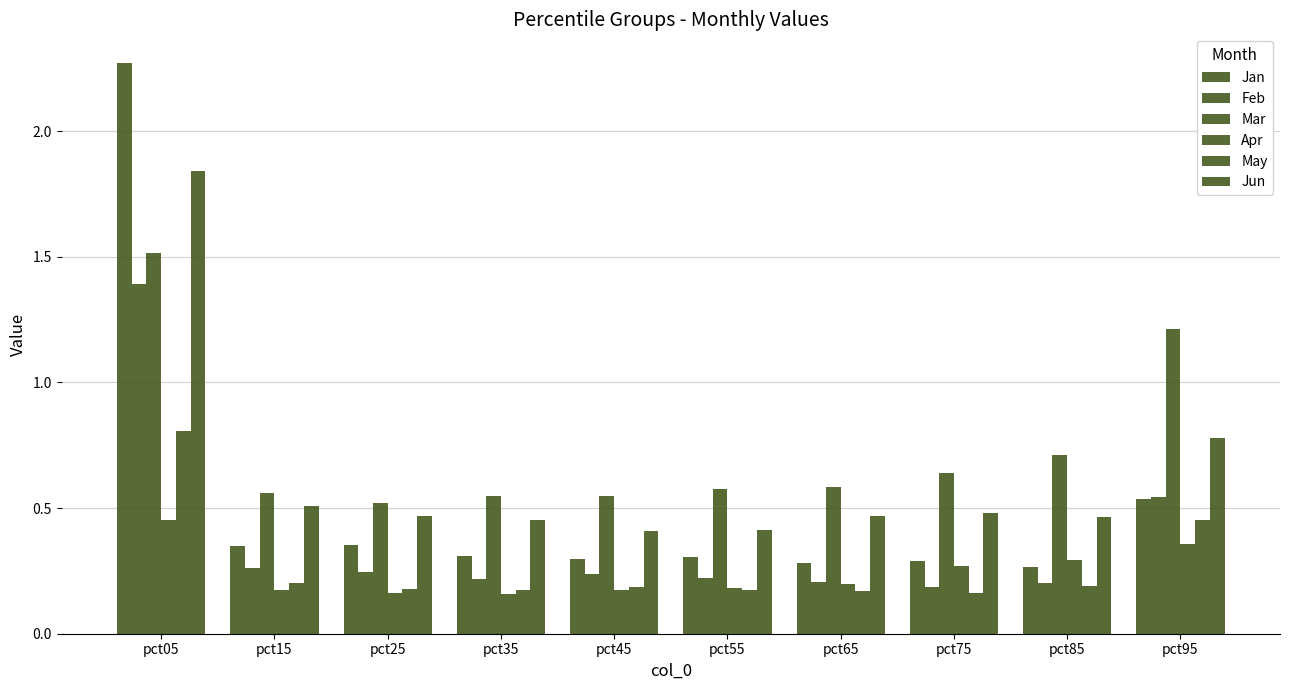

The value of May at pct45 is 0.0. True or false?

False